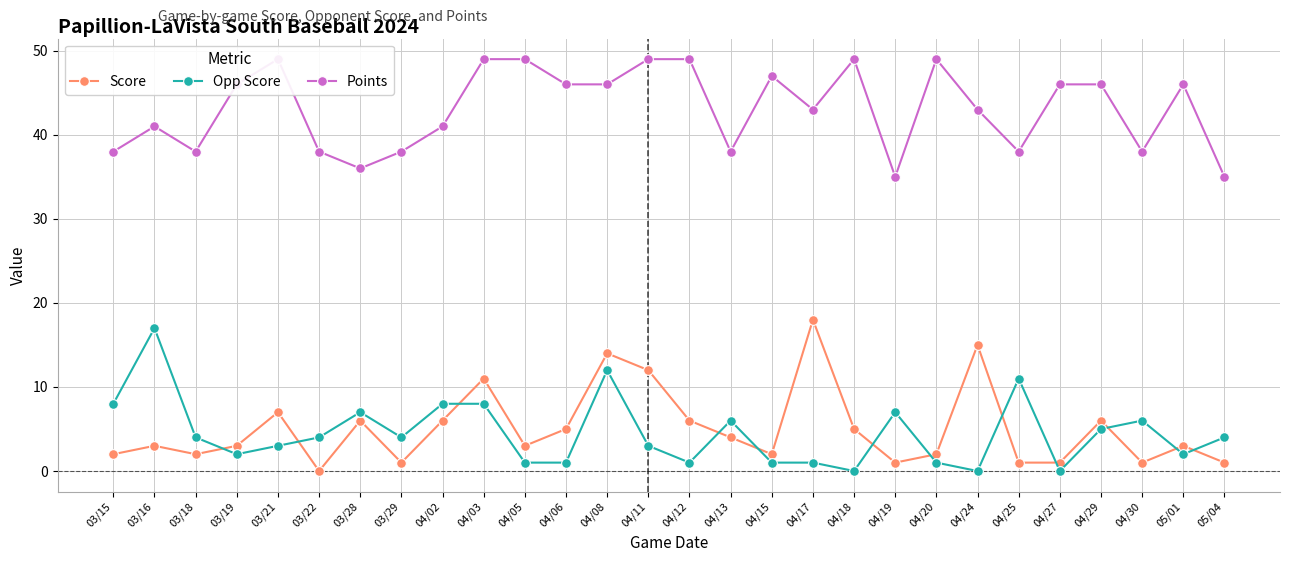

What are all the series names shown in the legend?

Score, Opp Score, Points